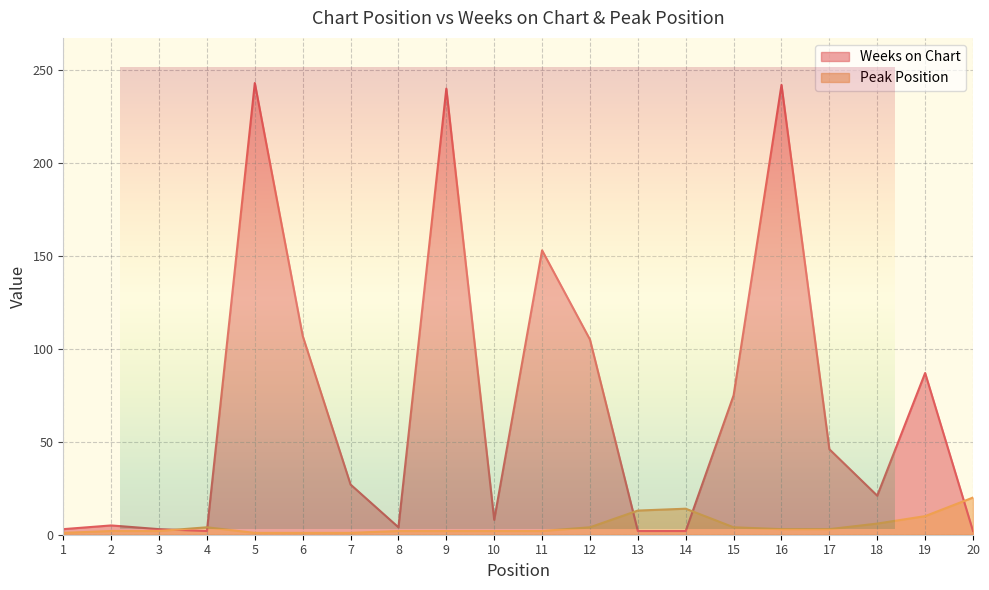

Which series changed the most between 5 and 16?

Peak Position